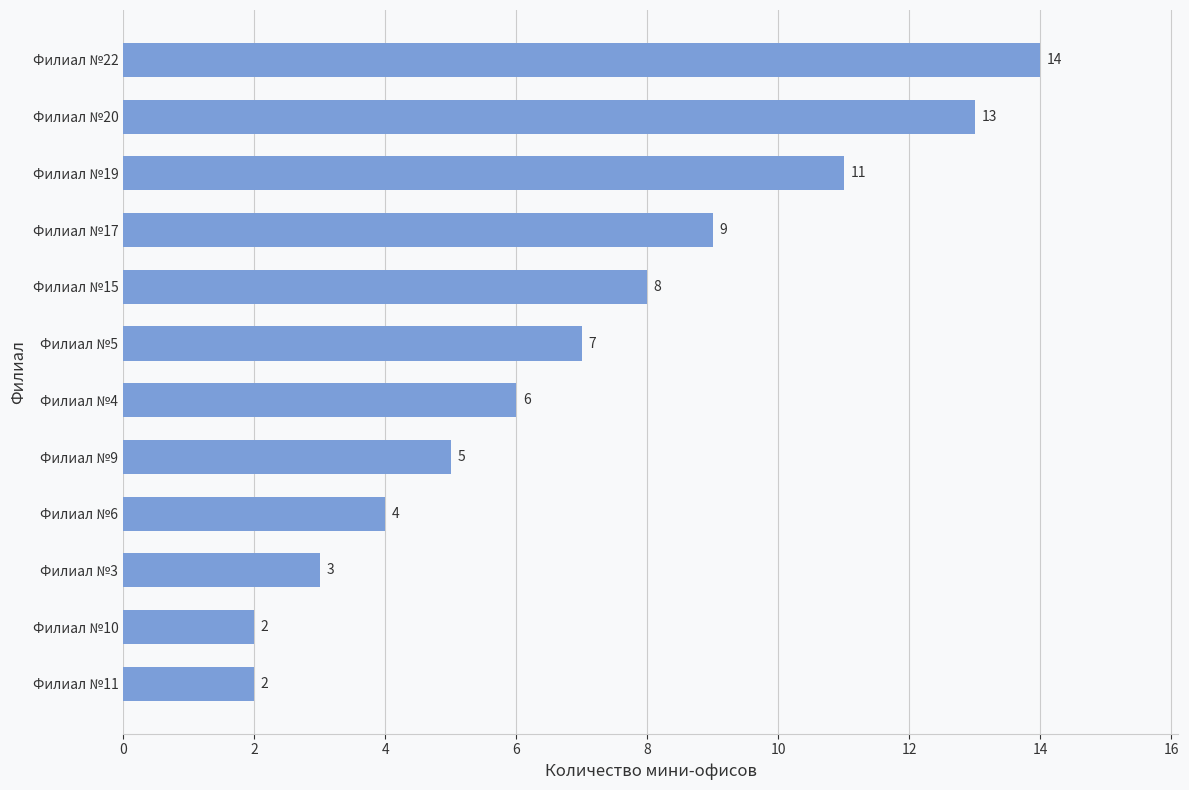

What is the minimum value shown in the chart?

2